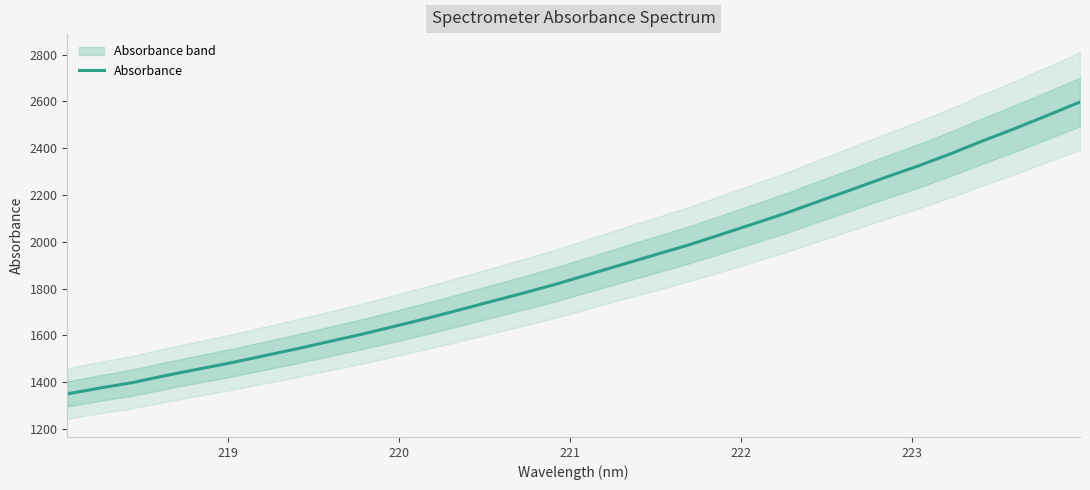

What is the difference between the second highest and second lowest values?

1164.9